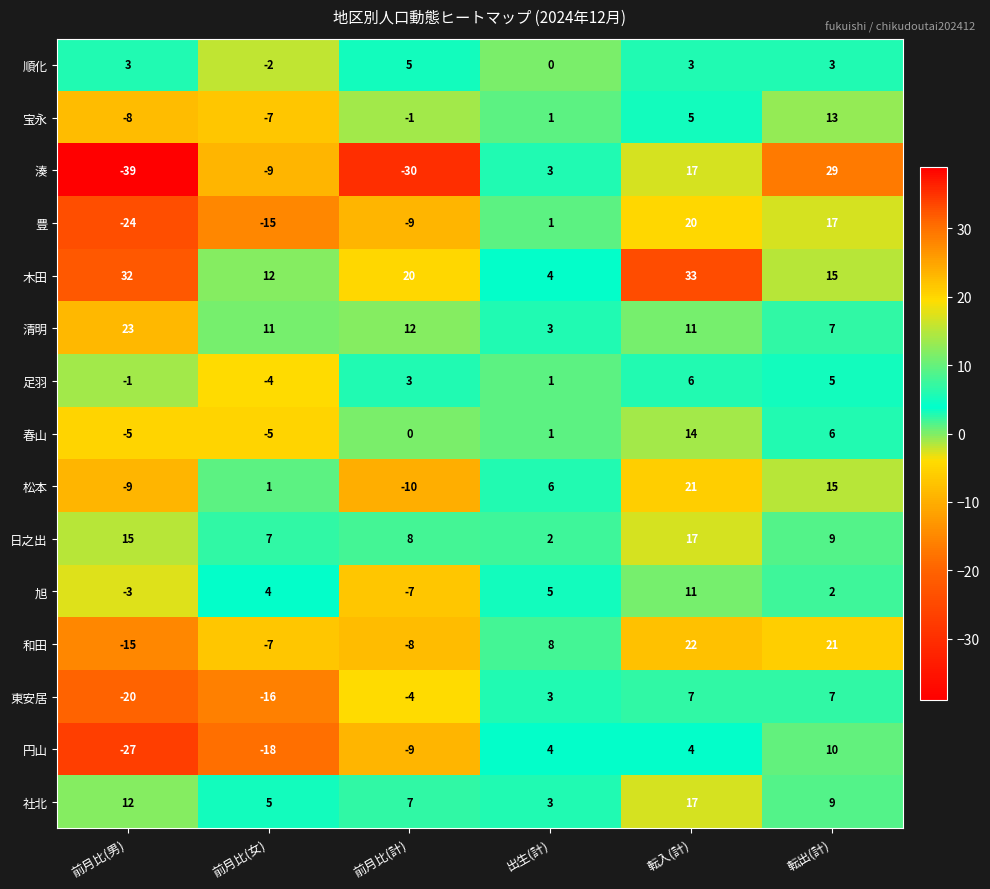

What is the difference between the 木田 values at 出生(計) and 転出(計)?

11